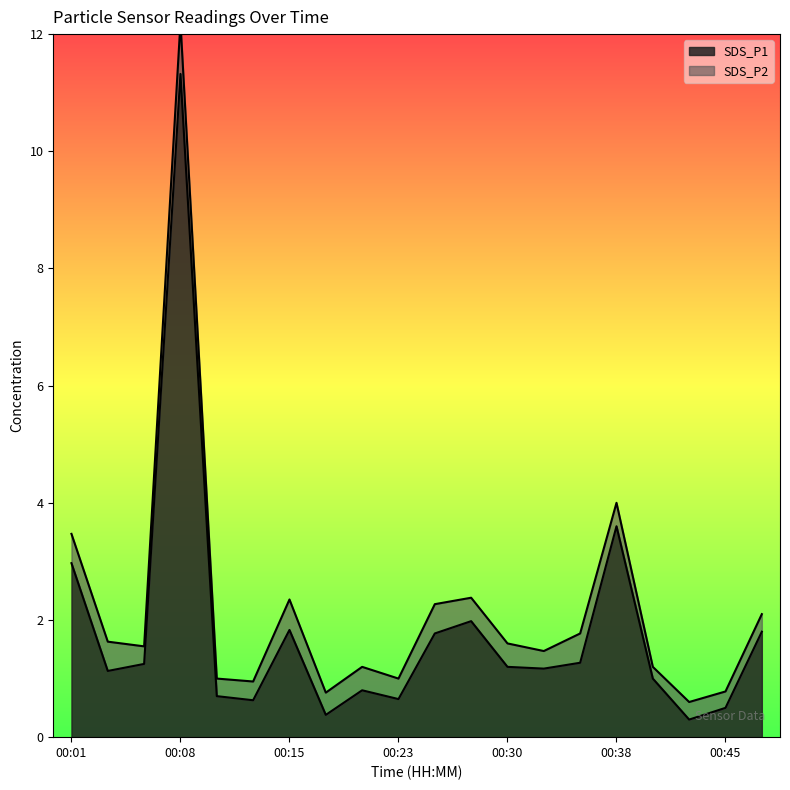

What is the ratio of the value at 00:40 to the value at 00:25?

0.6